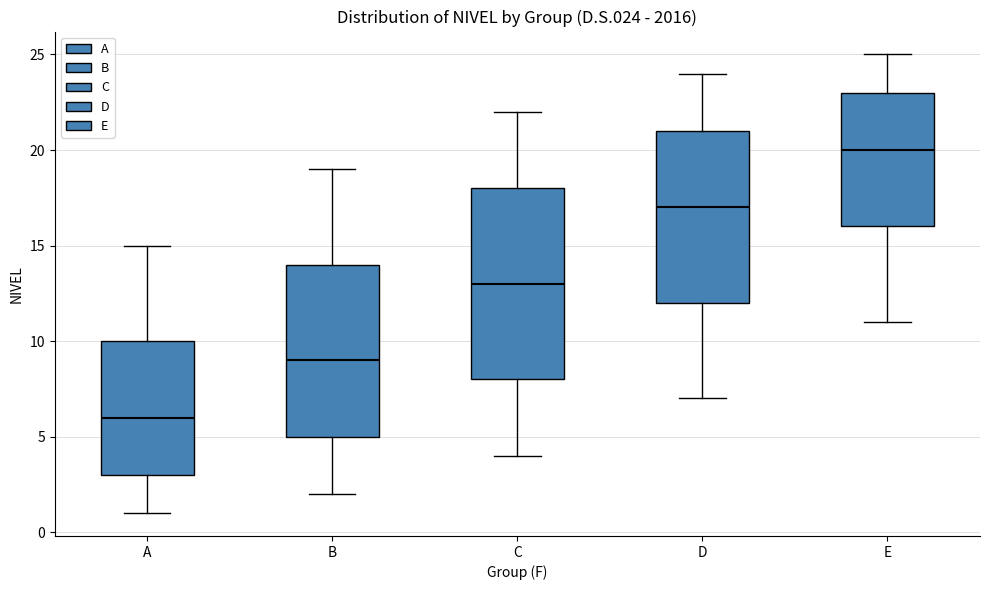

Reading left to right, read every box against the y-axis: the position of its median line, the range the box covers, and the ends of its whiskers. The values are not printed on the chart, so give them approximately, as read against the axis.

A: median 6, box 3 to 10, whiskers 1 to 15
B: median 9, box 5 to 14, whiskers 2 to 19
C: median 13, box 8 to 18, whiskers 4 to 22
D: median 17, box 12 to 21, whiskers 7 to 24
E: median 20, box 16 to 23, whiskers 11 to 25